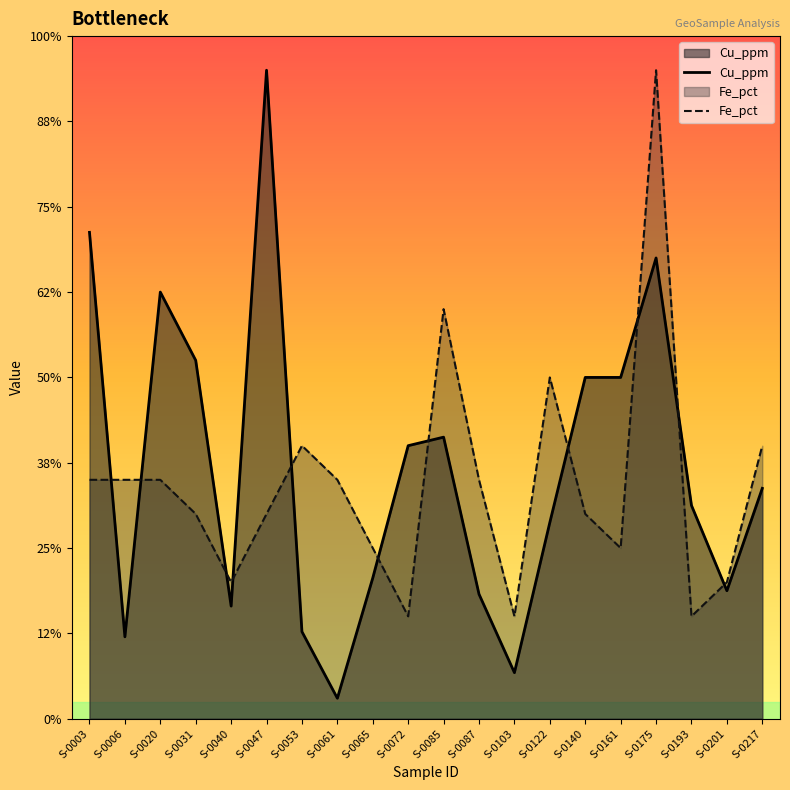

How many lines are shown in the chart?

2